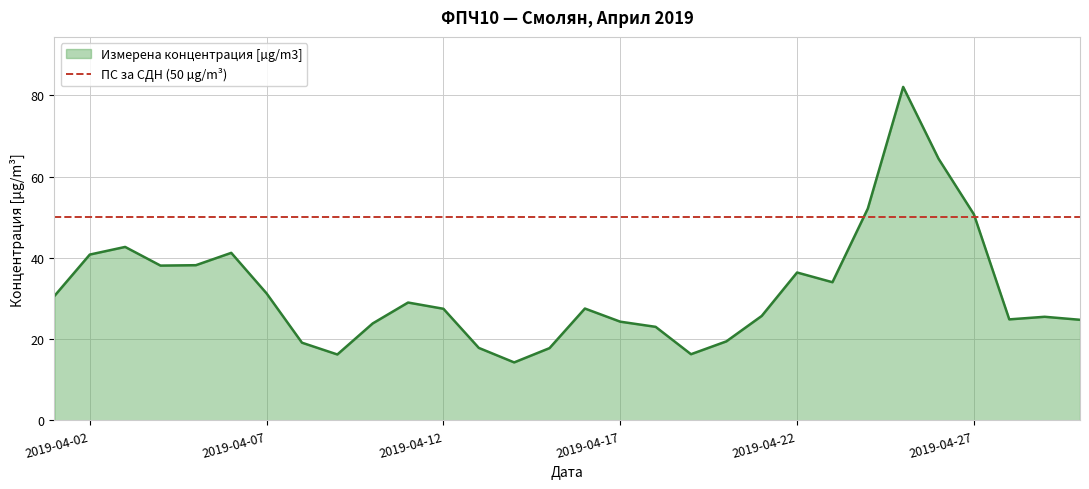

The chart shows a value of 19.5 at 2019-04-20. True or false?

True